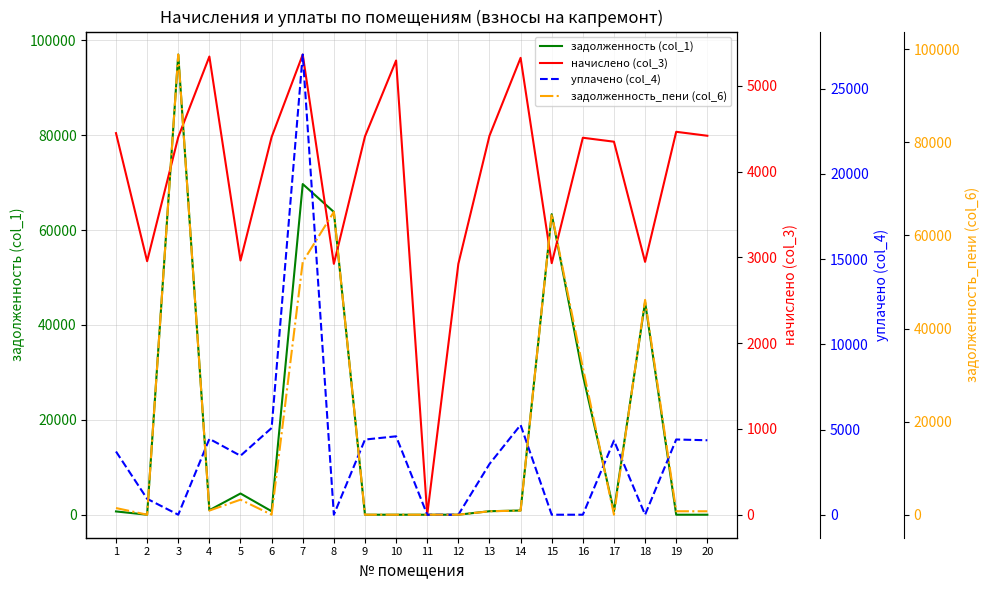

Is it true that уплачено (col_4) equals 12275.1 at 16?

False